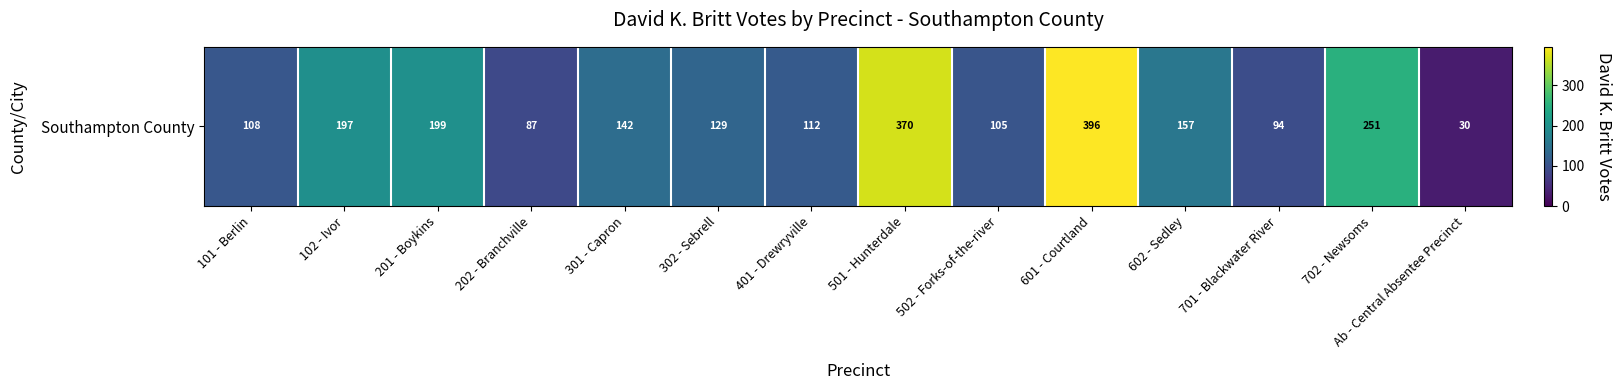

What is the sum of the values at 201 - Boykins and 701 - Blackwater River?

293